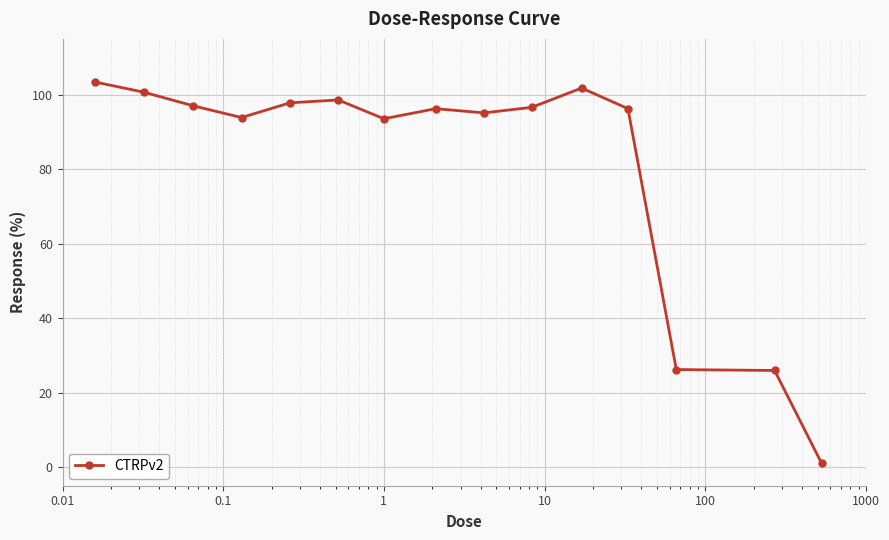

What is the maximum value shown in the chart?

103.4